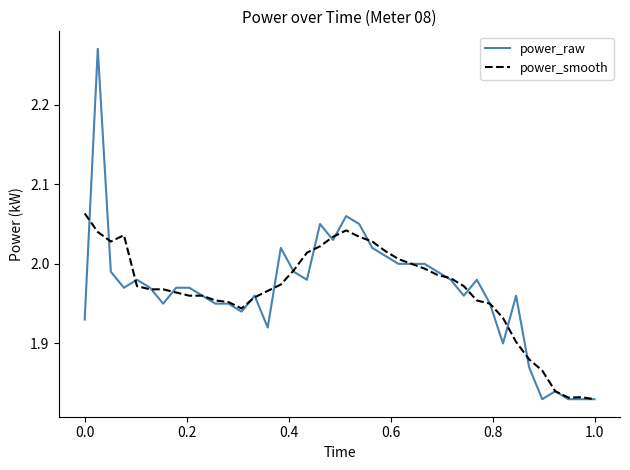

Which series has the largest range (max minus min)?

power_raw